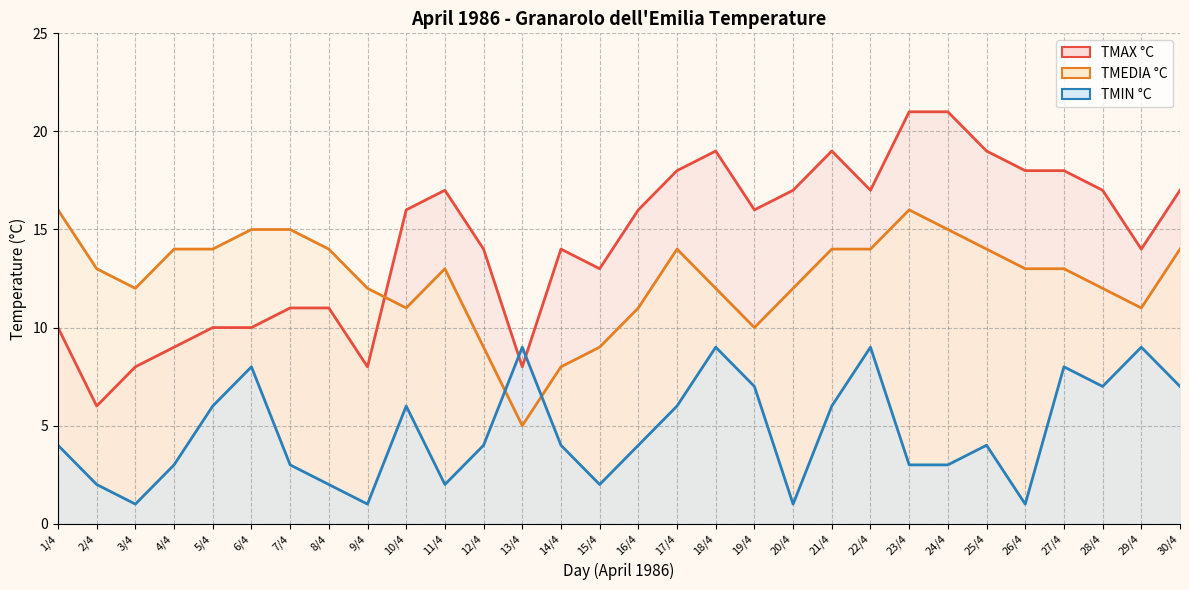

Count the number of data series in this chart.

3